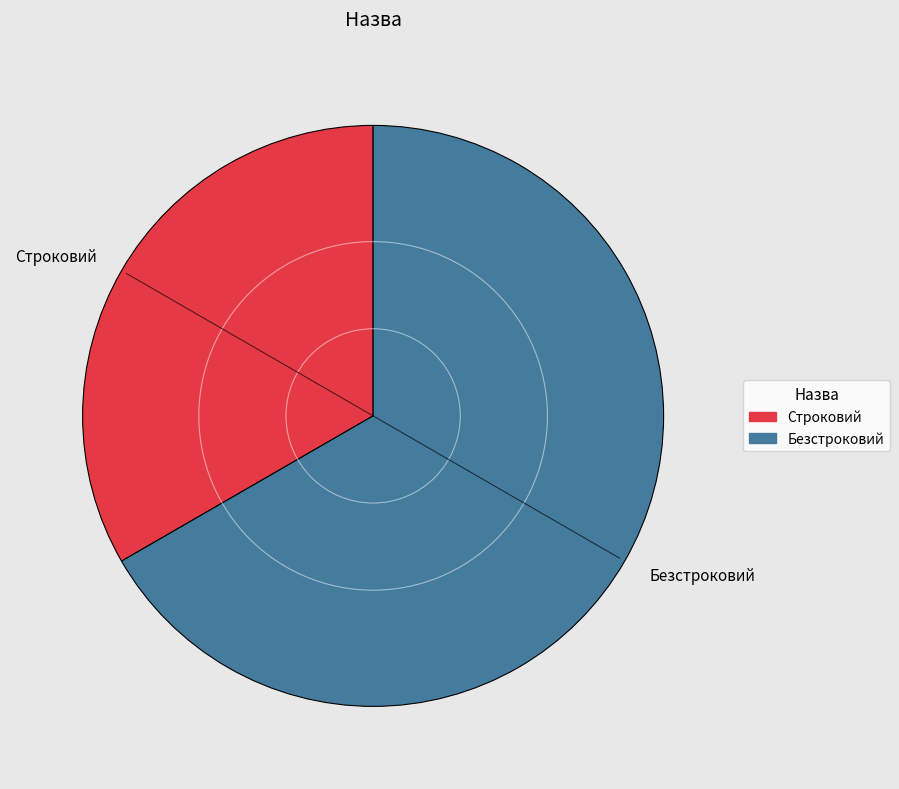

Which category has the smallest portion of the pie?

Строковий